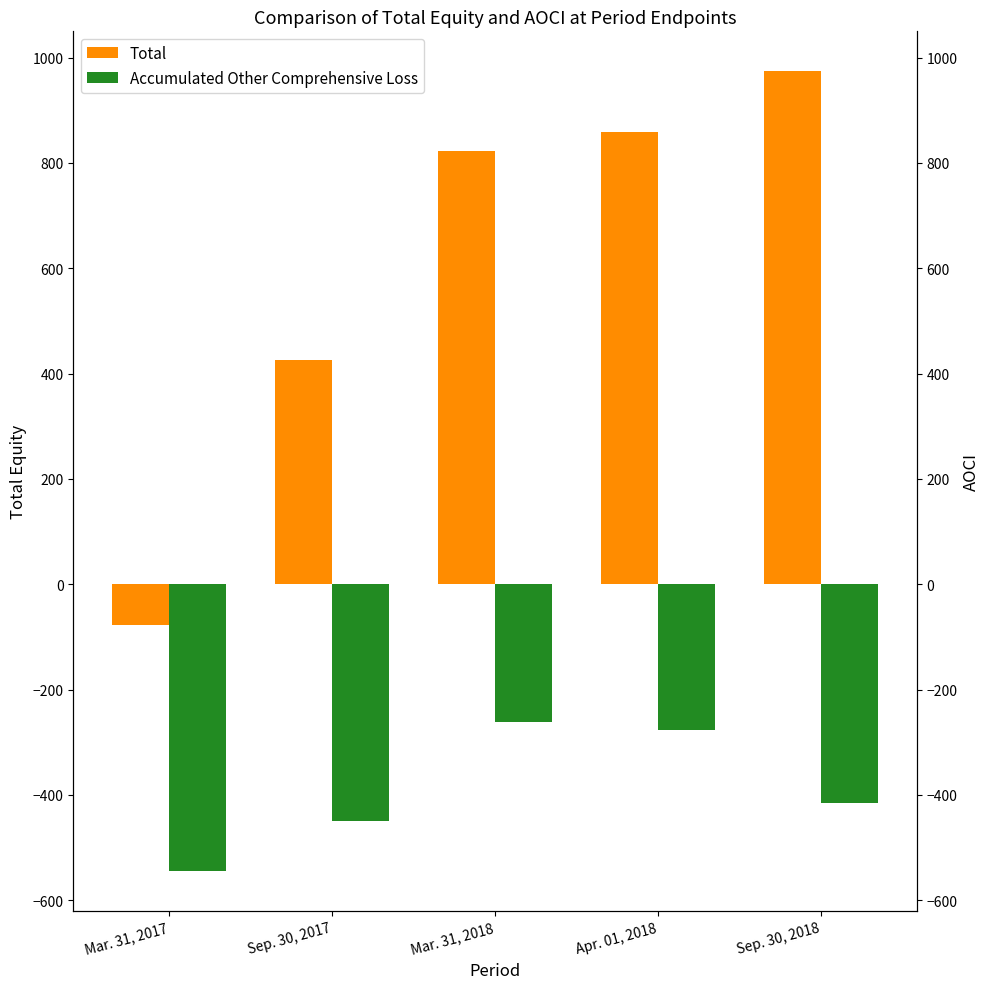

How many data points does each series have?

5